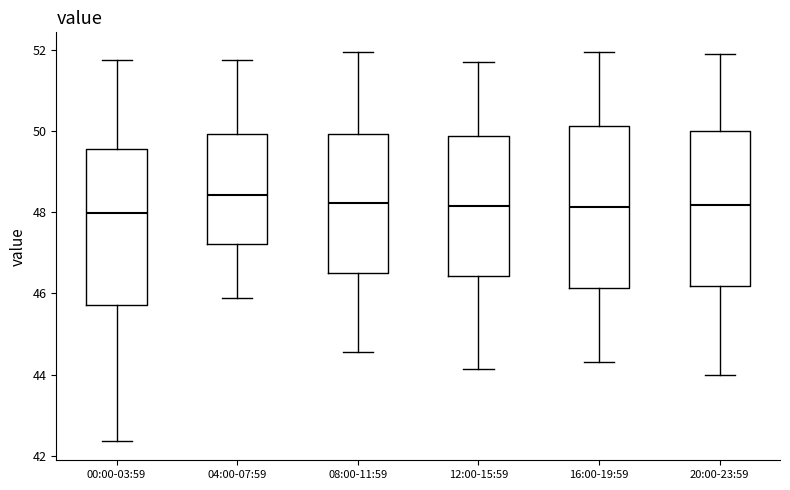

Reading left to right, read every box against the y-axis: the position of its median line, the range the box covers, and the ends of its whiskers. The values are not printed on the chart, so give them approximately, as read against the axis.

00:00-03:59: median 48.0, box 45.8 to 49.6, whiskers 42.4 to 51.8
04:00-07:59: median 48.4, box 47.2 to 50.0, whiskers 45.8 to 51.8
08:00-11:59: median 48.2, box 46.6 to 50.0, whiskers 44.6 to 52.0
12:00-15:59: median 48.2, box 46.4 to 49.8, whiskers 44.2 to 51.8
16:00-19:59: median 48.2, box 46.2 to 50.2, whiskers 44.4 to 52.0
20:00-23:59: median 48.2, box 46.2 to 50.0, whiskers 44.0 to 52.0